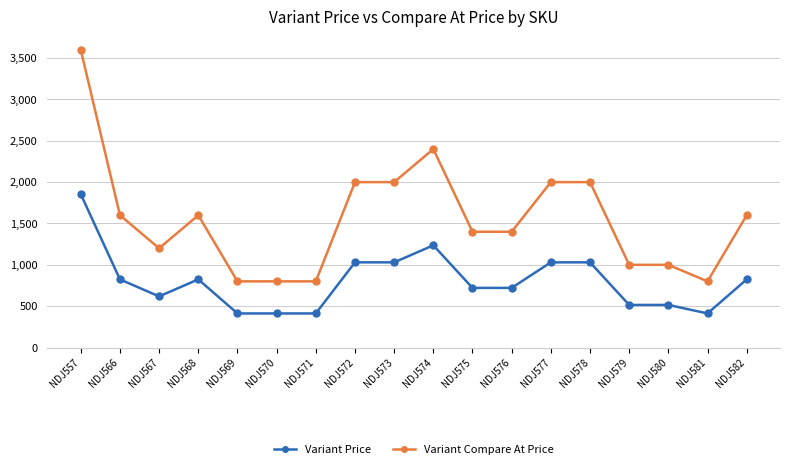

Which series has the largest total across all categories?

Variant Compare At Price